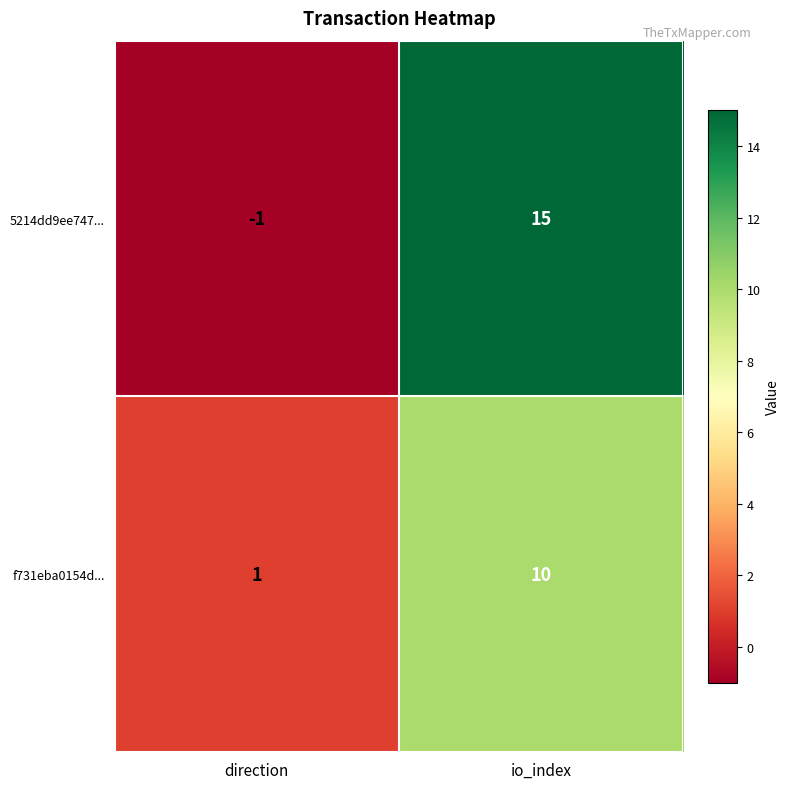

Which series changed the most between direction and io_index?

5214dd9ee747...